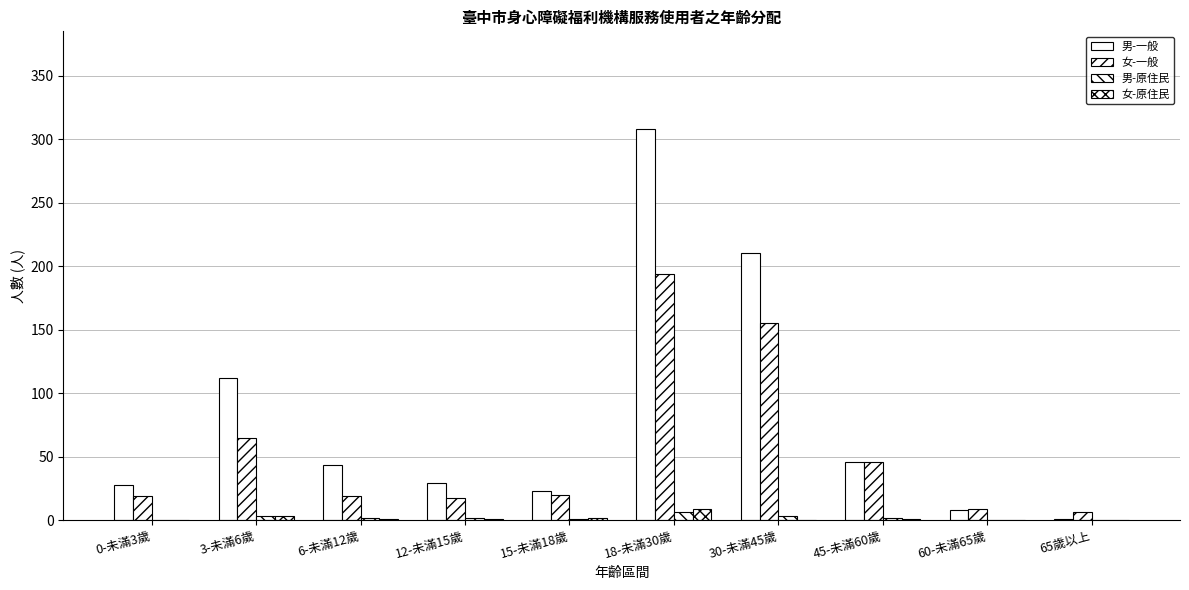

Where does the 女-一般 series first go above 20?

3-未滿6歲